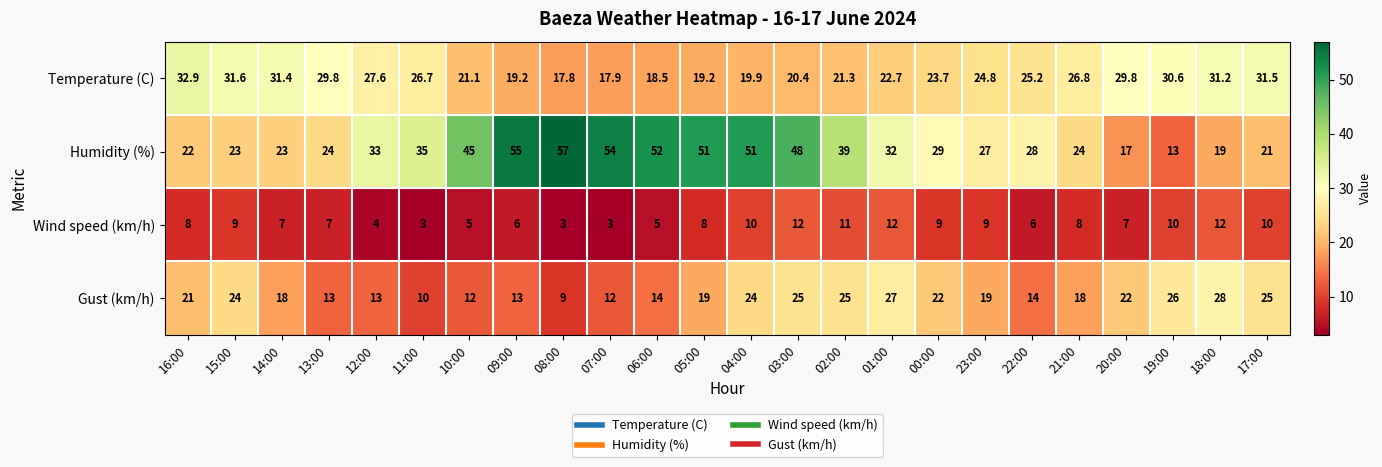

At 11:00, list the series in order from largest to smallest.

Humidity (%), Temperature (C), Gust (km/h), Wind speed (km/h)